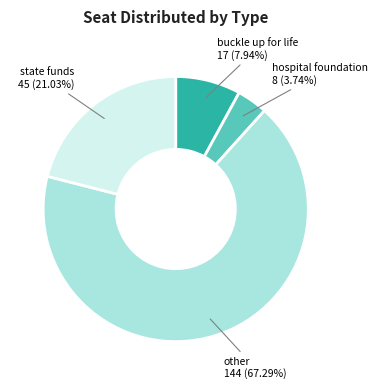

What is the ratio of the value at buckle up for life to the value at hospital foundation?

2.1